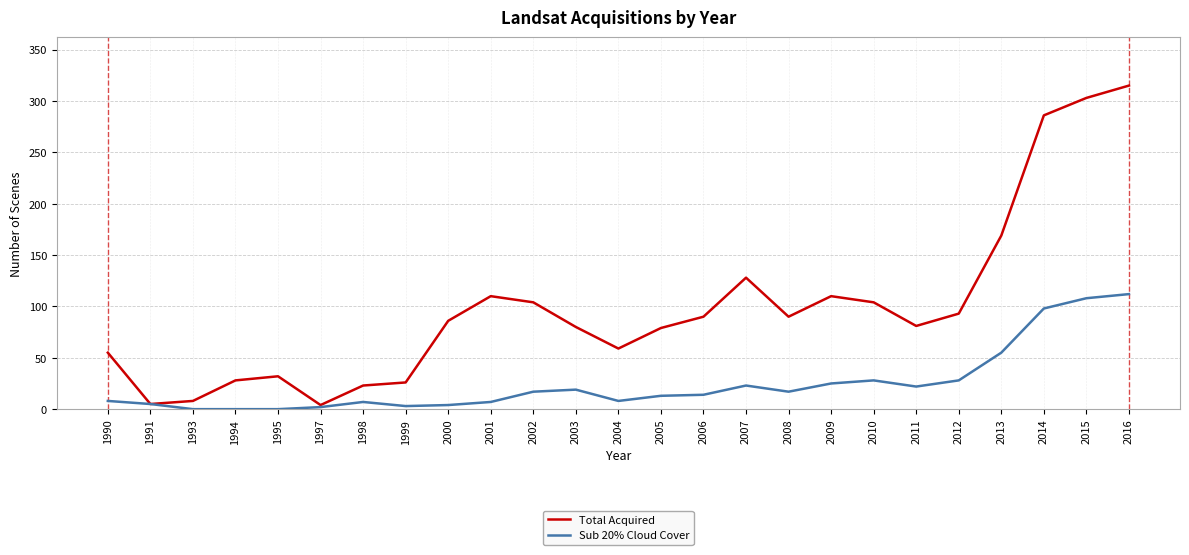

At which category does Total Acquired reach its first local peak?

1995